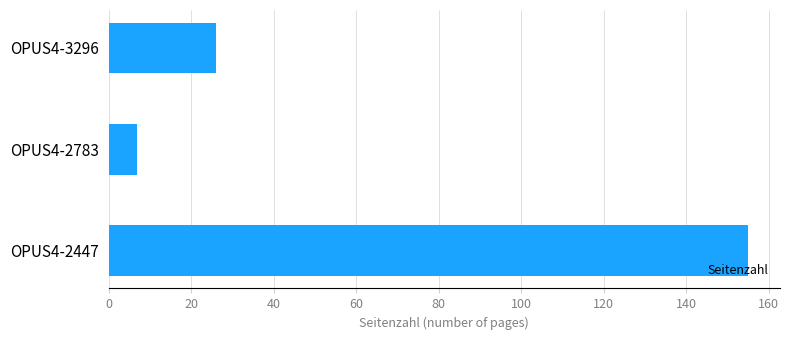

How many data points does each series have?

3